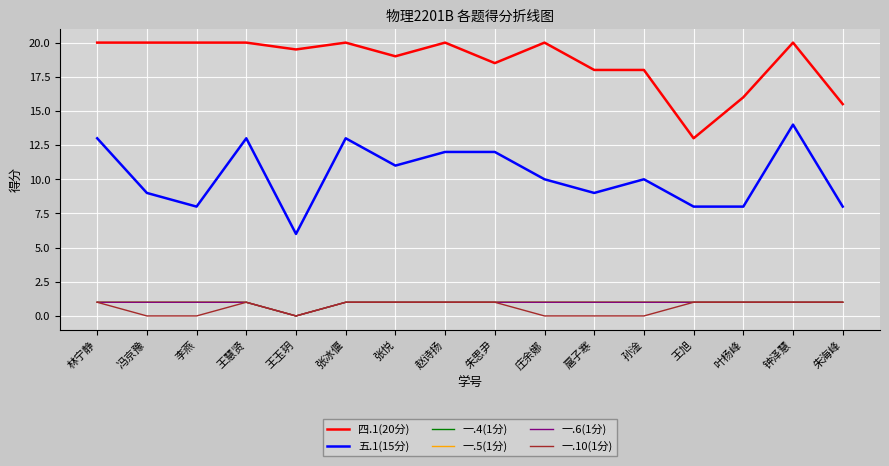

Read the 一.5(1分) value at 张冰偃.

1.0